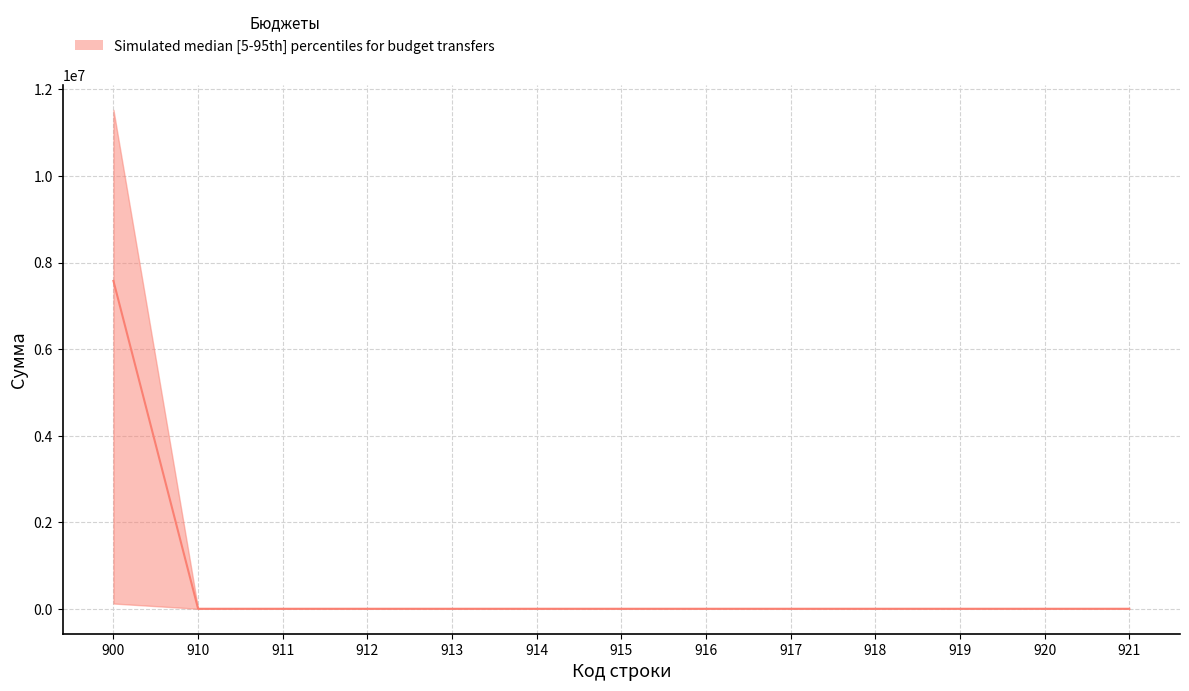

What is the maximum value shown in the chart?

7574800